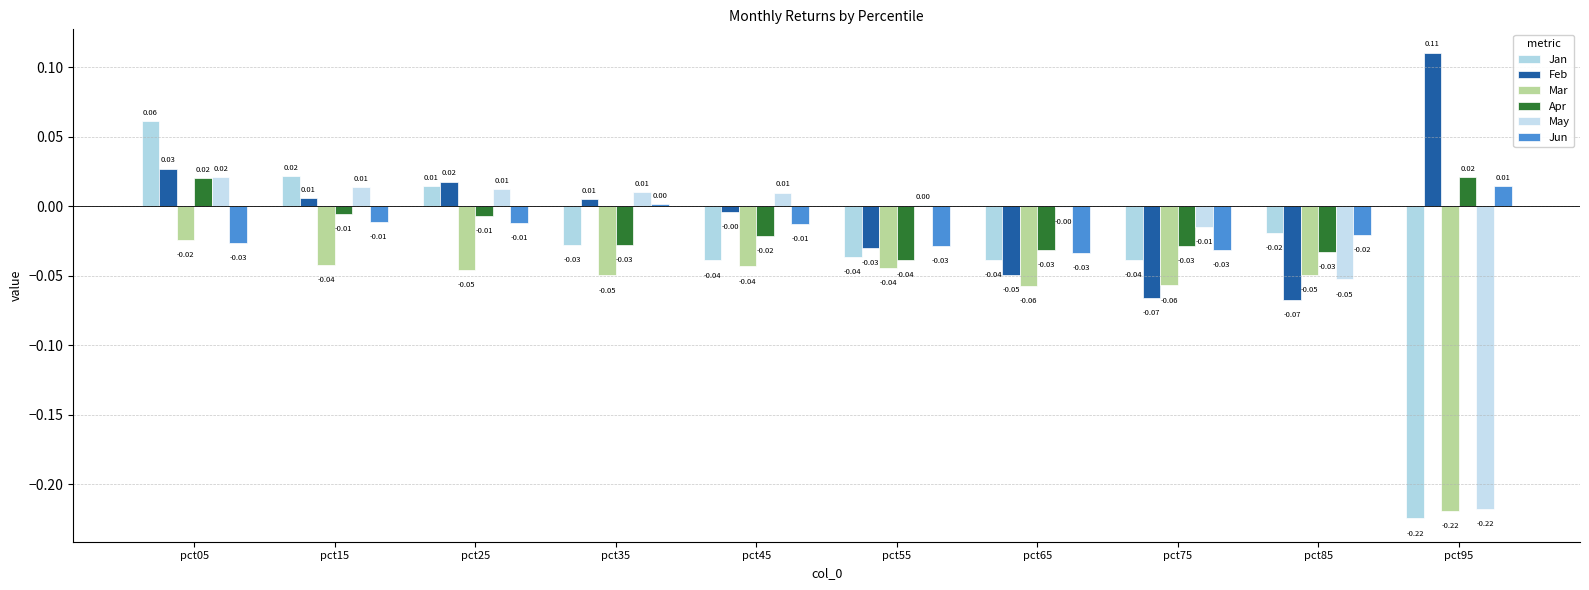

True or false: Feb has a value of 0.0 at pct05.

True